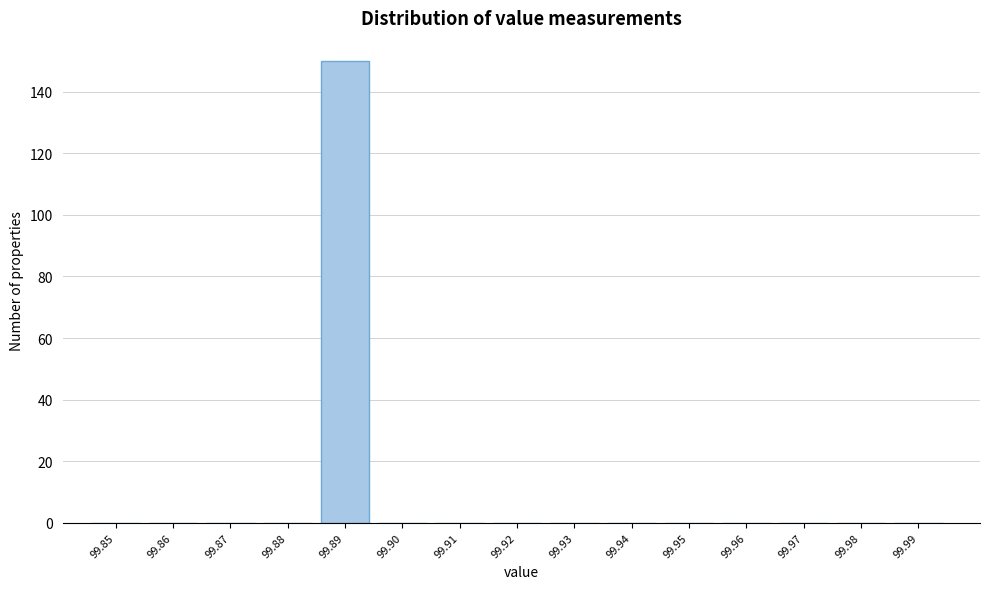

Reading right to left, what are all the values shown in this chart?

99.99=0	99.98=0	99.97=0	99.96=0	99.95=0	99.94=0	99.93=0	99.92=0	99.91=0	99.90=0	99.89=150	99.88=0	99.87=0	99.86=0	99.85=0